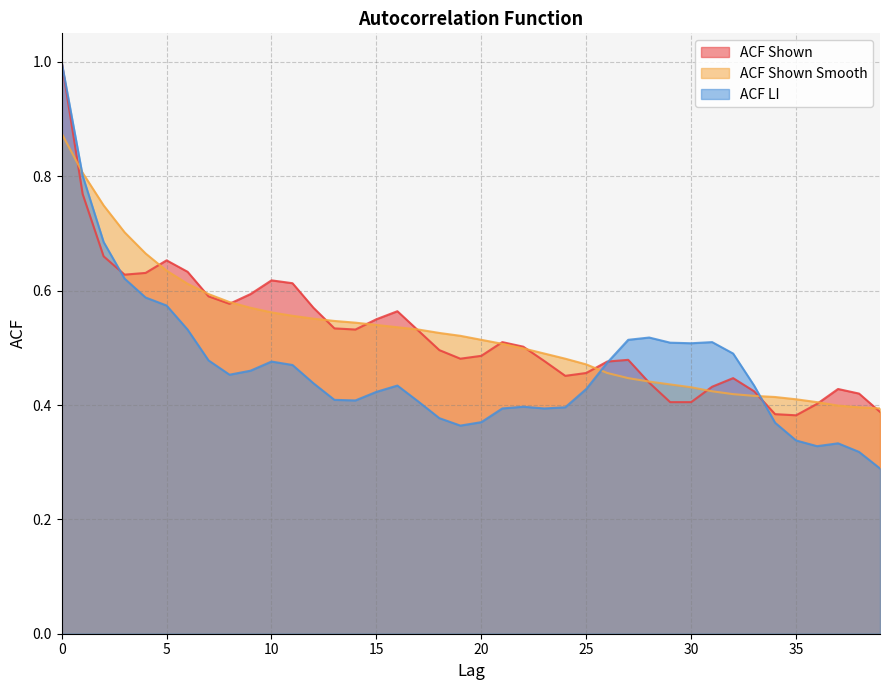

Reading left to right, what are all the values shown in this chart?

acf_shown: 1.0	0.8	0.7	0.6	0.6	0.7	0.6	0.6	0.6	0.6	0.6	0.6	0.6	0.5	0.5	0.6	0.6	0.5	0.5	0.5	0.5	0.5	0.5	0.5	0.5	0.5	0.5	0.5	0.4	0.4	0.4	0.4	0.4	0.4	0.4	0.4	0.4	0.4	0.4	0.4
acf_shown_smooth: 0.9	0.8	0.7	0.7	0.7	0.6	0.6	0.6	0.6	0.6	0.6	0.6	0.6	0.5	0.5	0.5	0.5	0.5	0.5	0.5	0.5	0.5	0.5	0.5	0.5	0.5	0.5	0.4	0.4	0.4	0.4	0.4	0.4	0.4	0.4	0.4	0.4	0.4	0.4	0.4
acf_li: 1.0	0.8	0.7	0.6	0.6	0.6	0.5	0.5	0.5	0.5	0.5	0.5	0.4	0.4	0.4	0.4	0.4	0.4	0.4	0.4	0.4	0.4	0.4	0.4	0.4	0.4	0.5	0.5	0.5	0.5	0.5	0.5	0.5	0.4	0.4	0.3	0.3	0.3	0.3	0.3